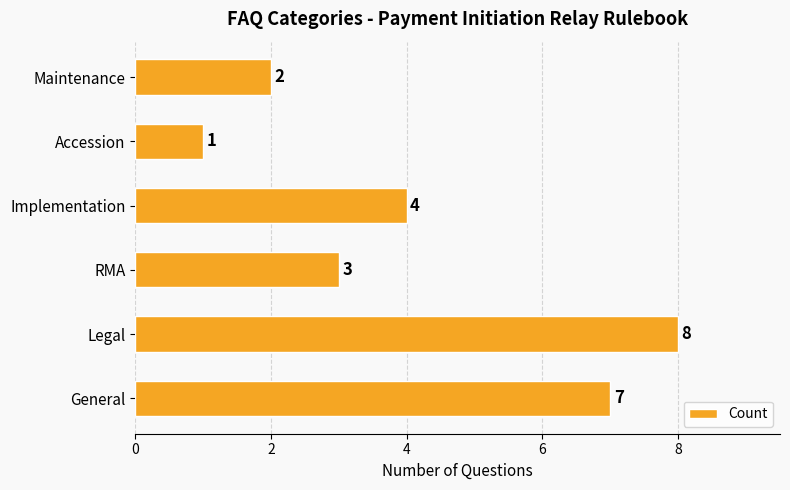

How many categories are shown in the chart?

6